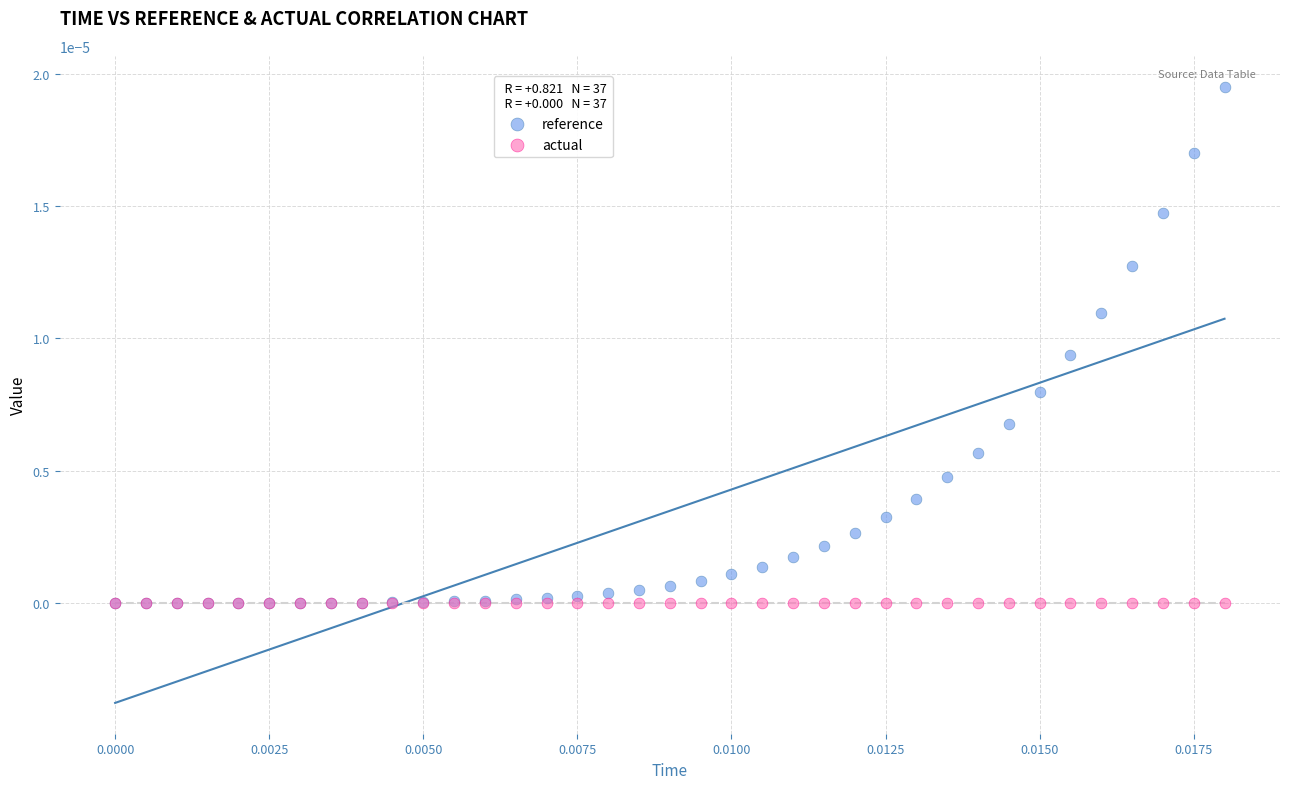

What are all the series names shown in the legend?

reference, actual